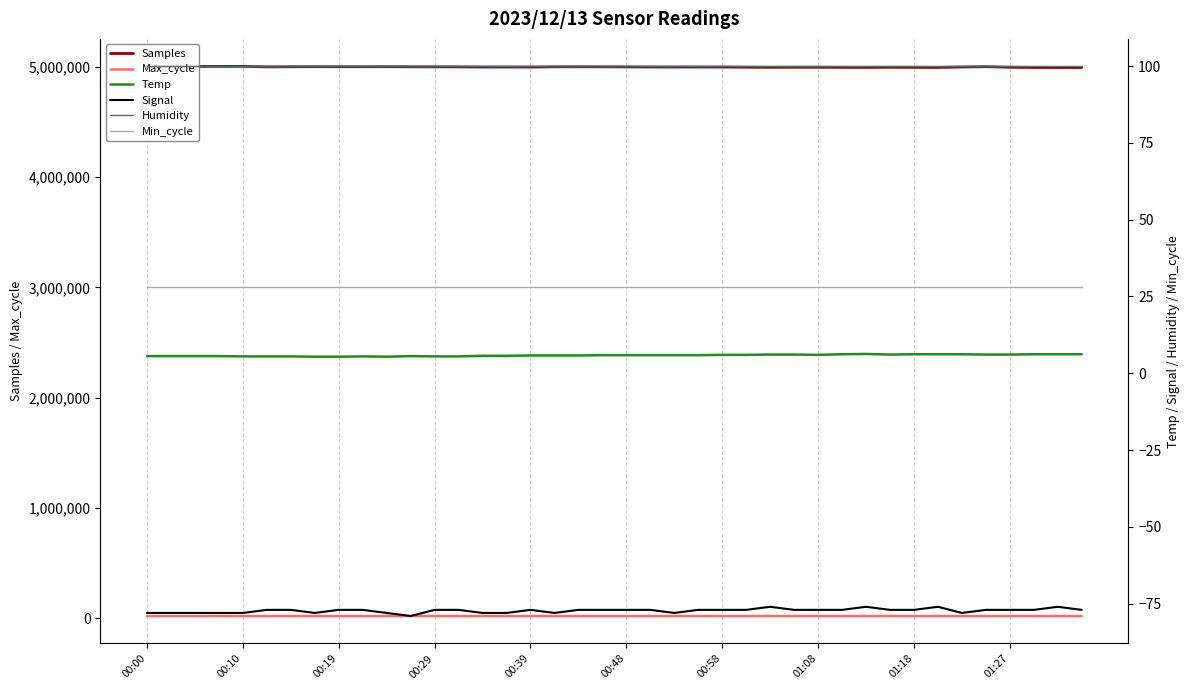

True or false: Min_cycle and Temp cross at least once.

False